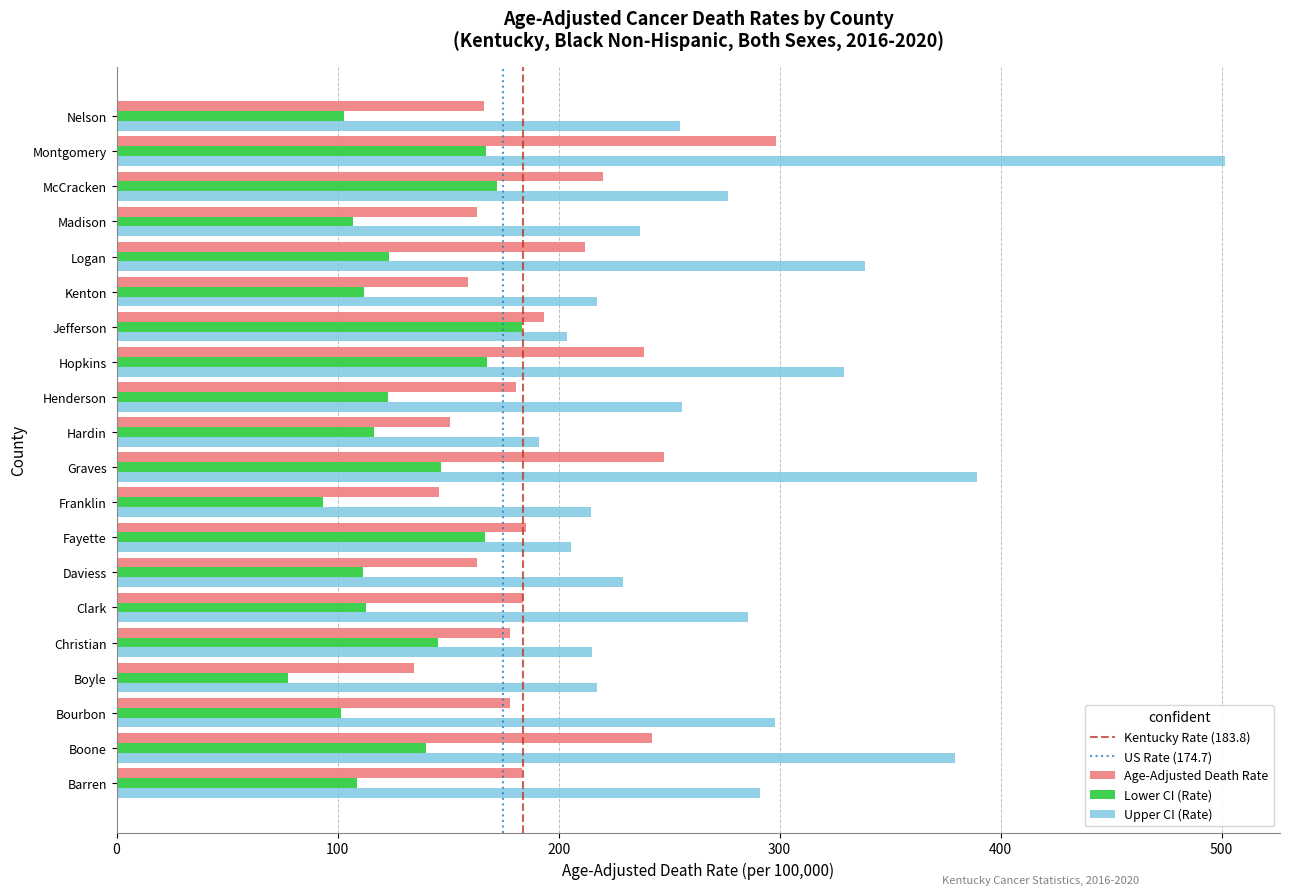

Which label corresponds to the smallest value in the chart?

Boyle